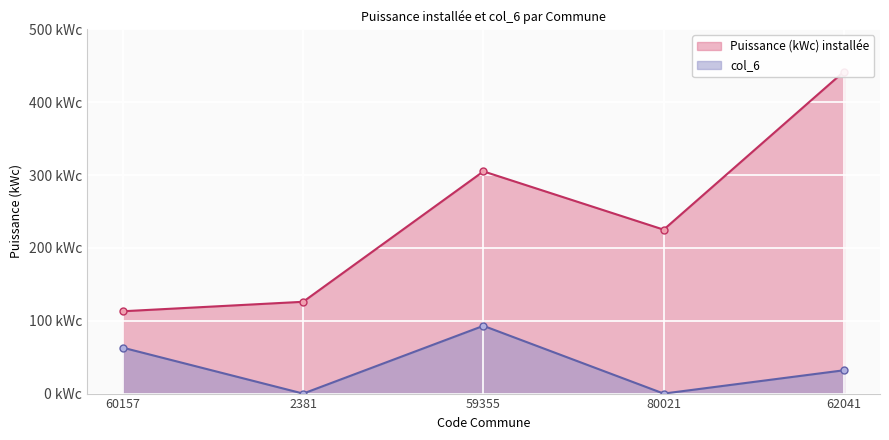

Between 60157 and 2381, which series saw the biggest shift?

col_6